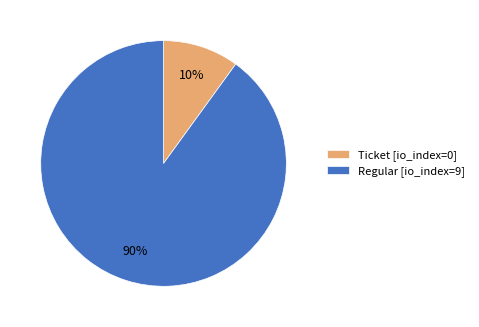

The Regular [io_index=9] slice represents 90% of the pie. True or false?

True